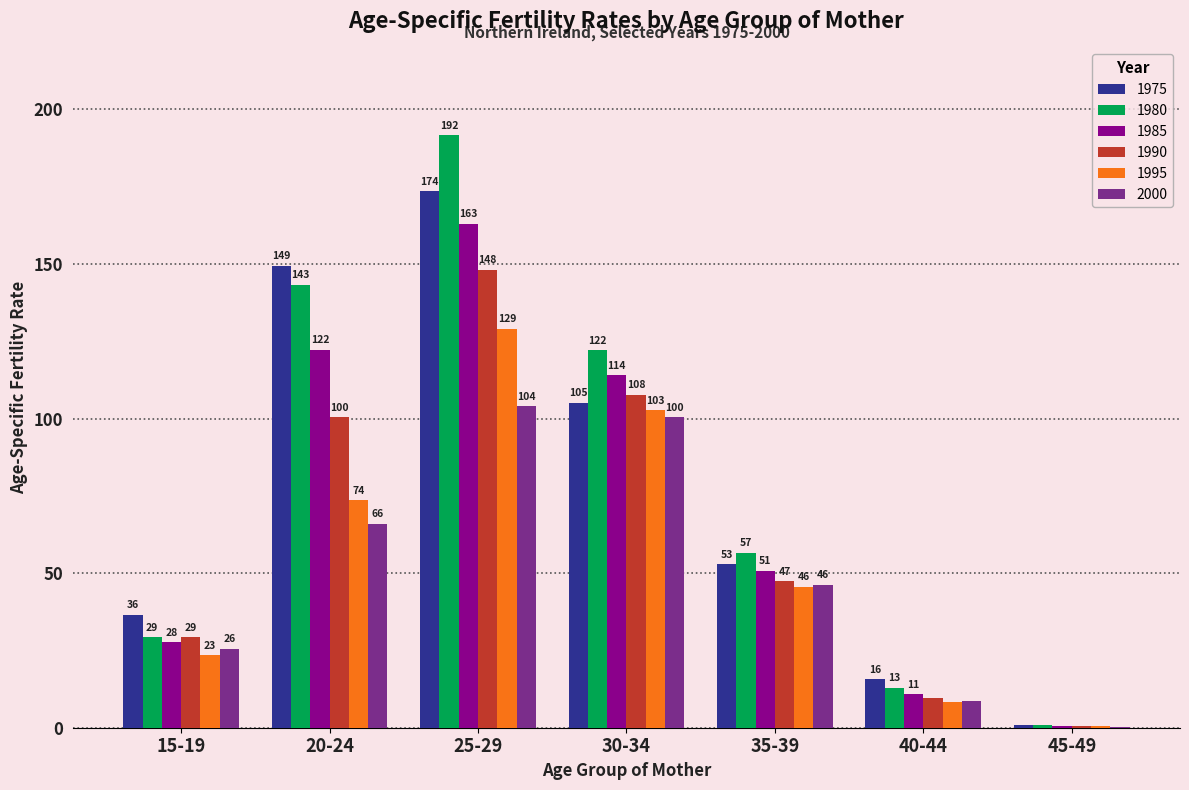

True or false: 2000 has a value of 45.3 at 30-34.

False